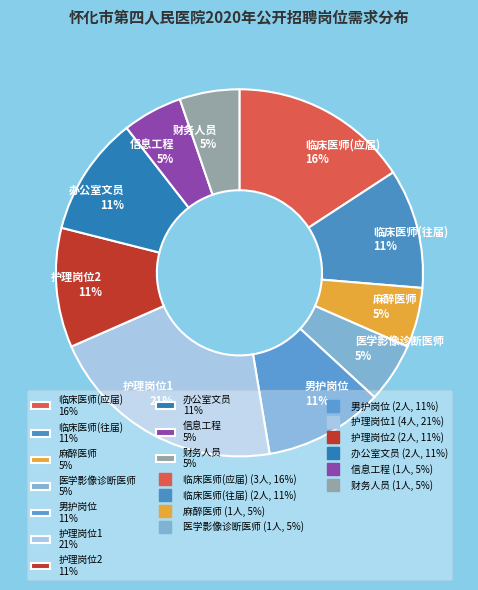

What is the ratio of the value at 临床医师(应届) 16% to the value at 临床医师(往届) 11%?

1.5